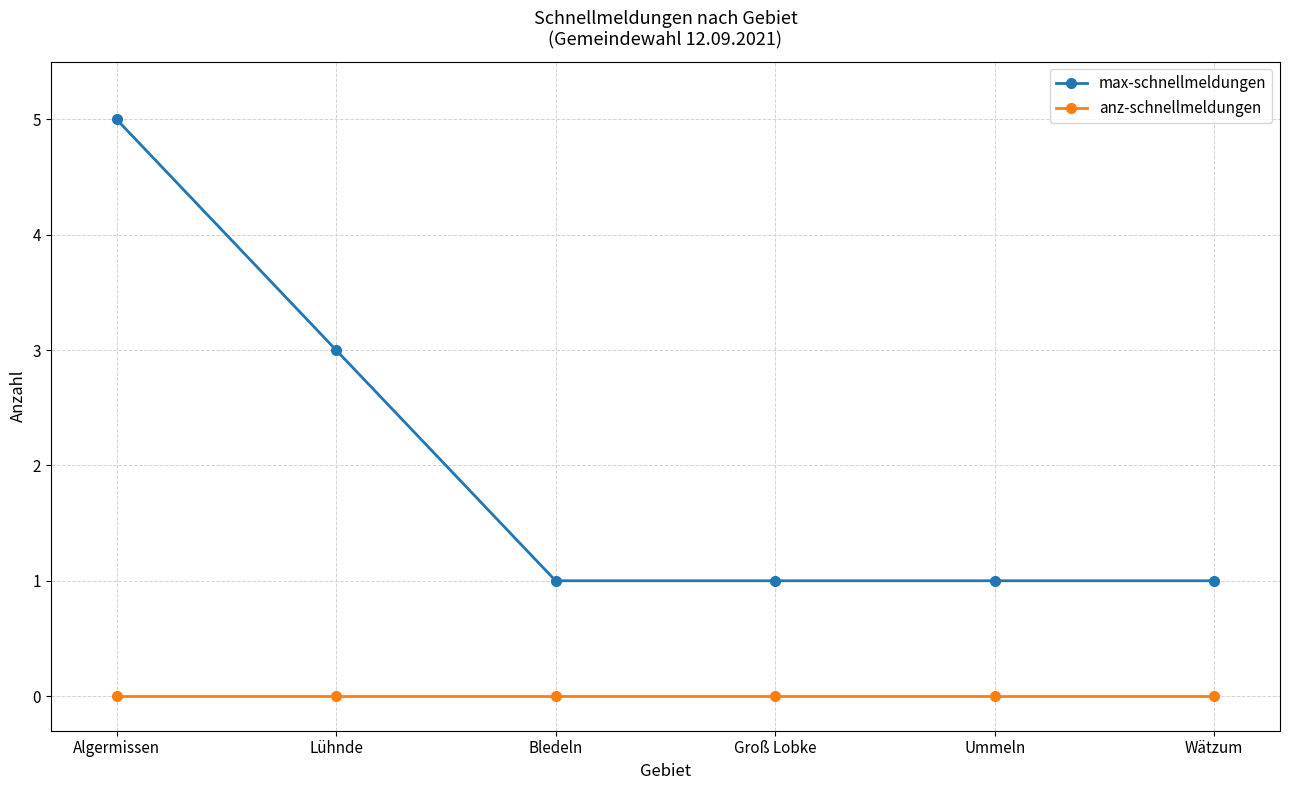

True or false: anz-schnellmeldungen and max-schnellmeldungen cross at least once.

False